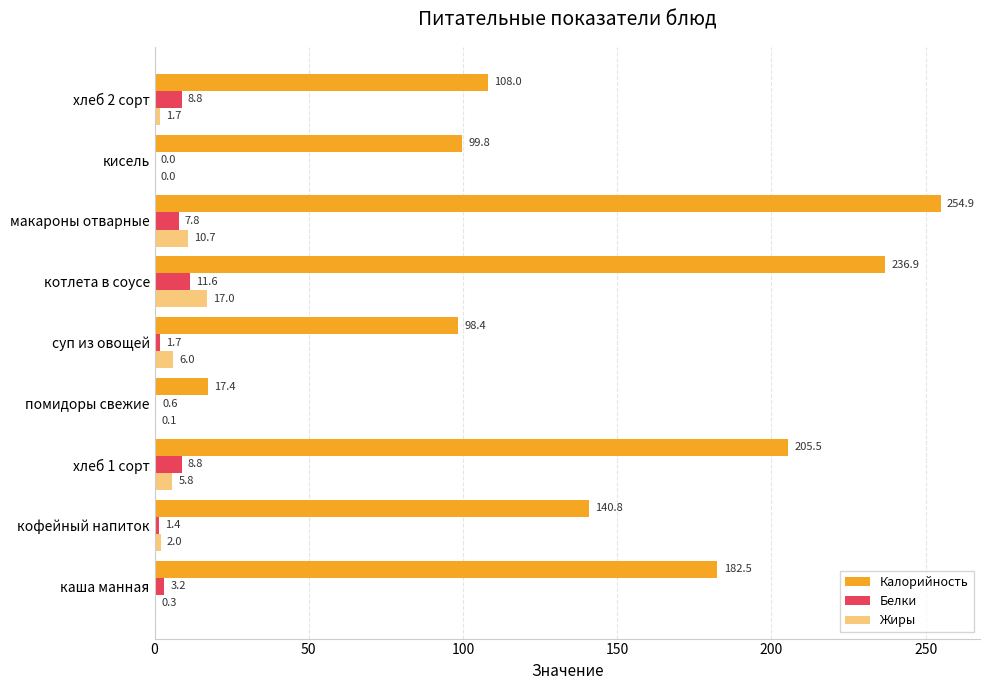

Which series has the largest total across all categories?

Калорийность